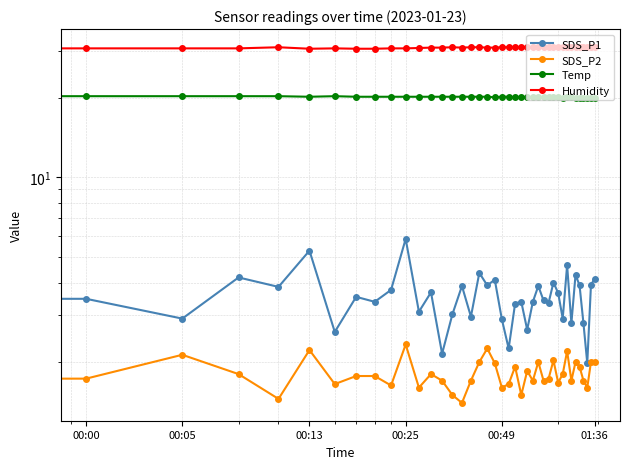

What is the lowest value of the SDS_P1 series?

2.0